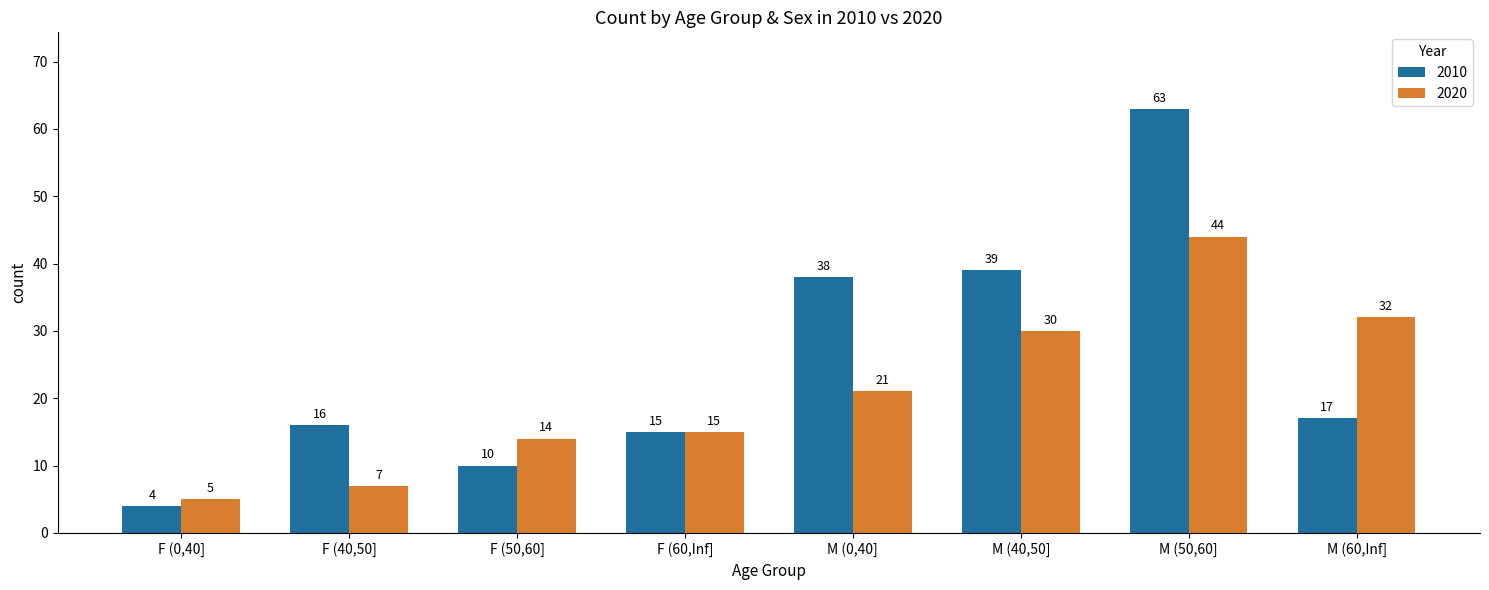

Rank the series by their average value, from lowest to highest.

2020, 2010